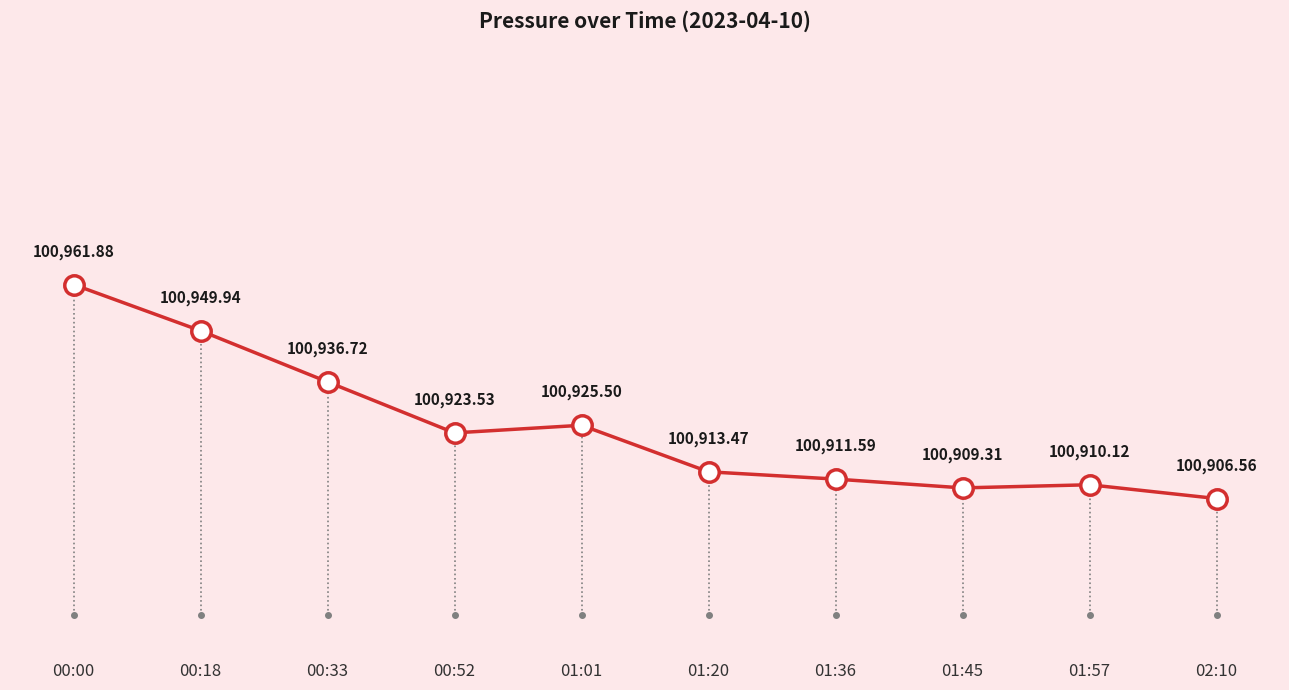

Approximately how many times larger is the value at 00:33 compared to 01:01?

1.0